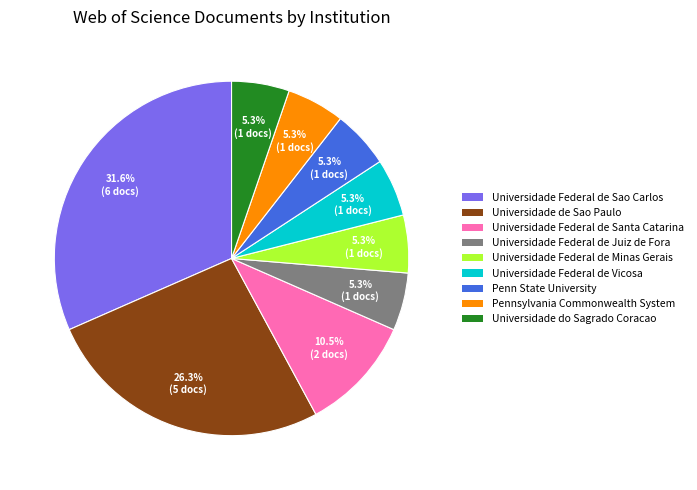

Approximately how many times larger is the value at Universidade Federal de Juiz de Fora compared to Universidade Federal de Santa Catarina?

0.5